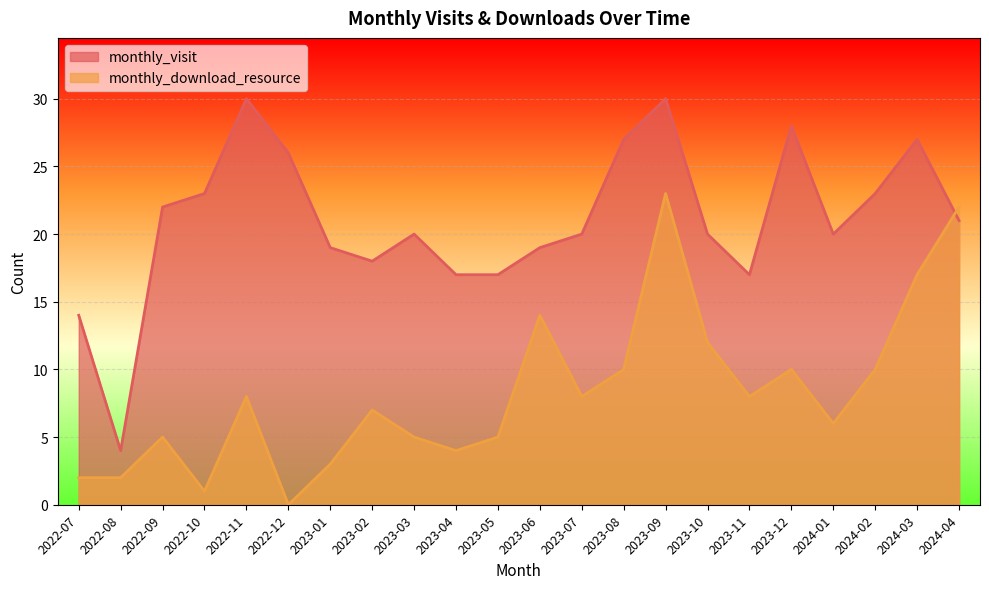

How many distinct data groups are displayed?

2